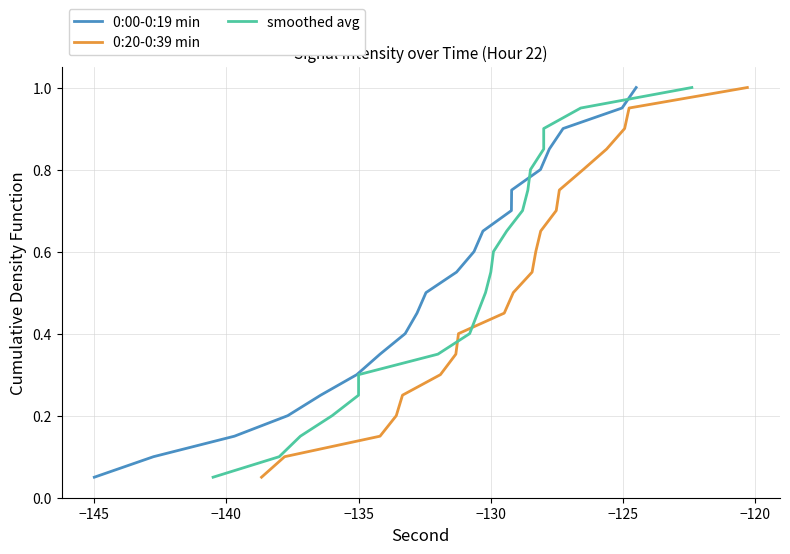

True or false: 0:00-0:19 min and 0:20-0:39 min cross at least once.

False